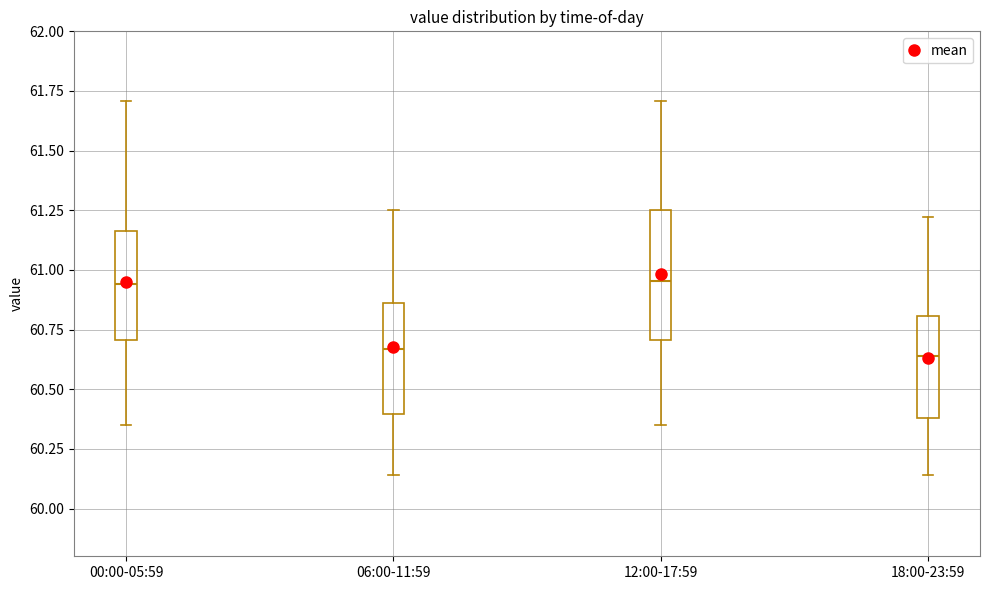

Reading left to right, transcribe this box plot: for each box, give where its median line is, the range the box spans, and where its two whiskers end, as read against the y-axis. The values are not printed on the chart, so give them approximately, as read against the axis.

00:00-05:59: median 60.95, box 60.70 to 61.15, whiskers 60.35 to 61.70
06:00-11:59: median 60.65, box 60.40 to 60.85, whiskers 60.15 to 61.25
12:00-17:59: median 60.95, box 60.70 to 61.25, whiskers 60.35 to 61.70
18:00-23:59: median 60.65, box 60.40 to 60.80, whiskers 60.15 to 61.20